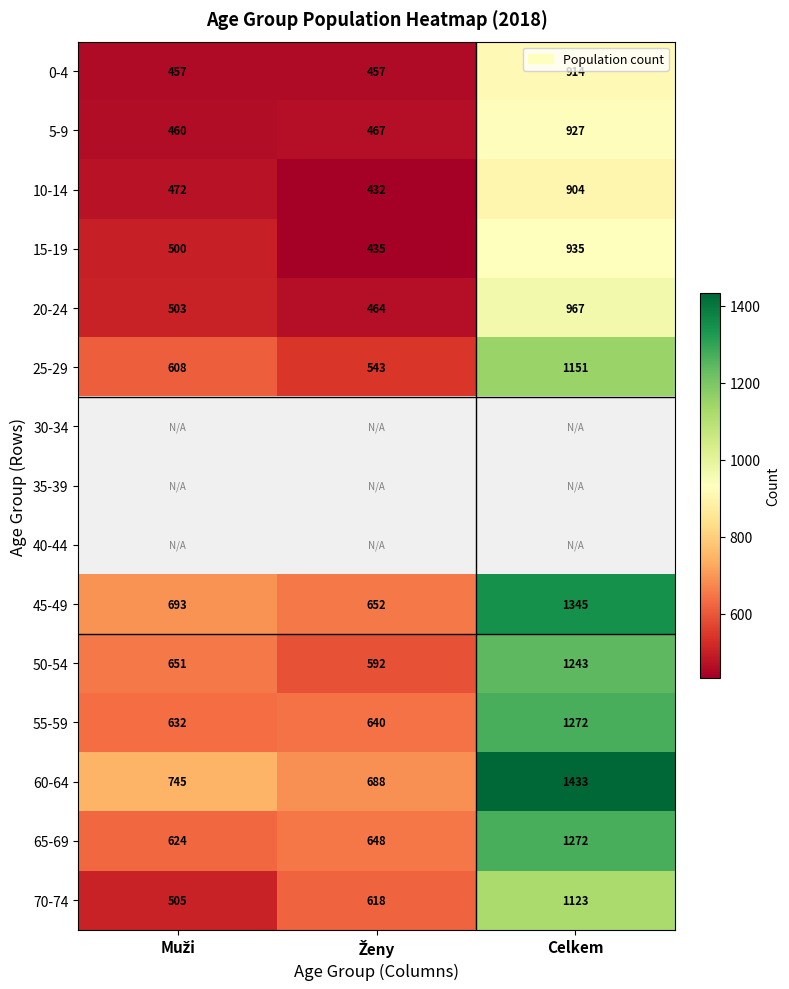

Is it true that 55-59 equals 1272 at Celkem?

True